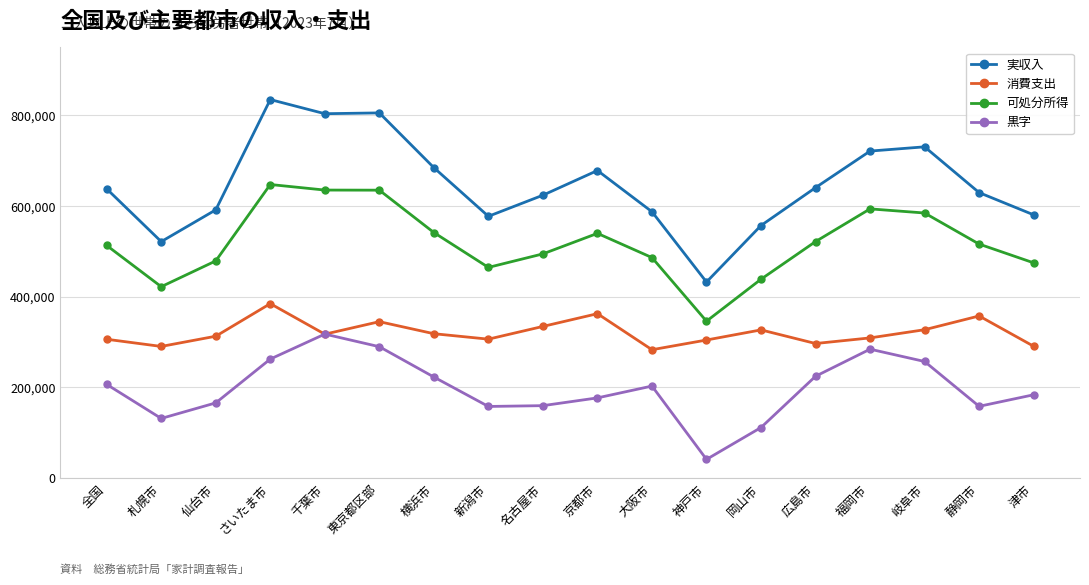

True or false: 消費支出 and 可処分所得 intersect in this chart.

False